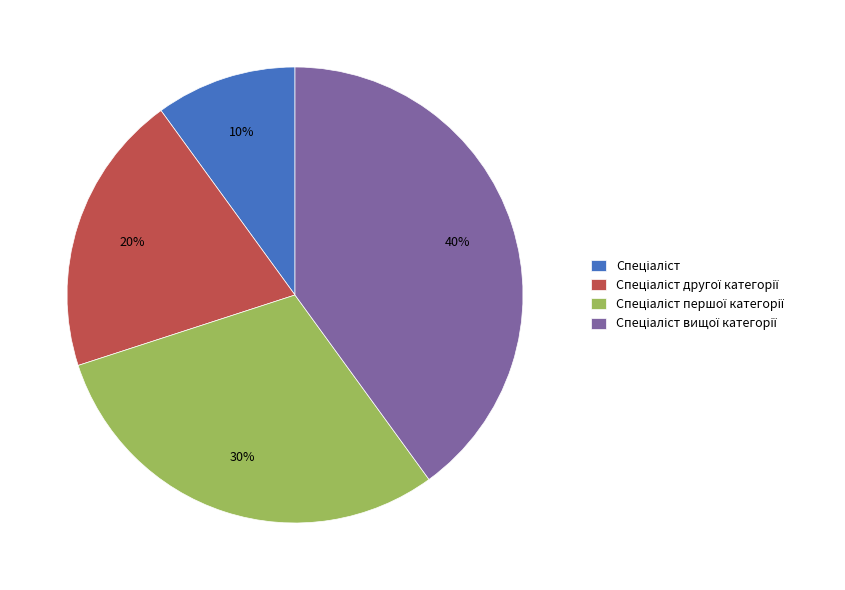

To the nearest percent, what is the average slice percentage?

25%